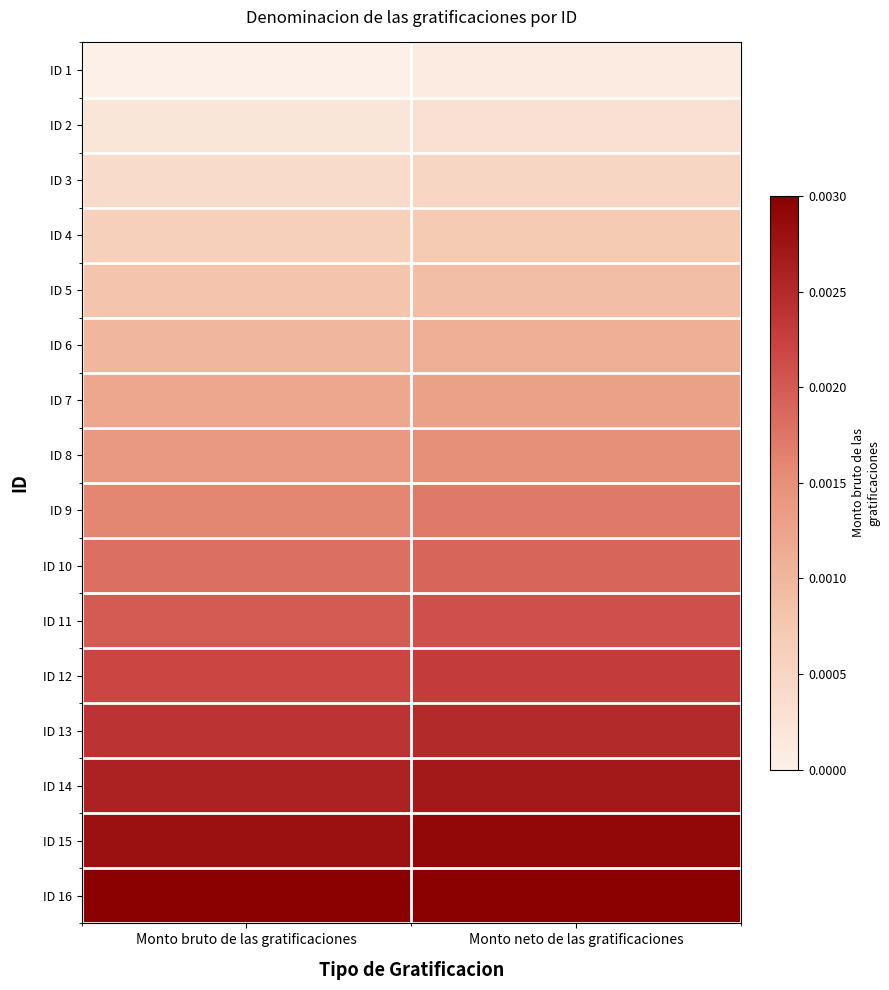

Reading left to right, transcribe all the data shown in this chart.

ID 1: Monto bruto de las gratificaciones=0.0	Monto neto de las gratificaciones=0.0
ID 2: Monto bruto de las gratificaciones=0.0	Monto neto de las gratificaciones=0.0
ID 3: Monto bruto de las gratificaciones=0.0	Monto neto de las gratificaciones=0.0
ID 4: Monto bruto de las gratificaciones=0.0	Monto neto de las gratificaciones=0.0
ID 5: Monto bruto de las gratificaciones=0.0	Monto neto de las gratificaciones=0.0
ID 6: Monto bruto de las gratificaciones=0.0	Monto neto de las gratificaciones=0.0
ID 7: Monto bruto de las gratificaciones=0.0	Monto neto de las gratificaciones=0.0
ID 8: Monto bruto de las gratificaciones=0.0	Monto neto de las gratificaciones=0.0
ID 9: Monto bruto de las gratificaciones=0.0	Monto neto de las gratificaciones=0.0
ID 10: Monto bruto de las gratificaciones=0.0	Monto neto de las gratificaciones=0.0
ID 11: Monto bruto de las gratificaciones=0.0	Monto neto de las gratificaciones=0.0
ID 12: Monto bruto de las gratificaciones=0.0	Monto neto de las gratificaciones=0.0
ID 13: Monto bruto de las gratificaciones=0.0	Monto neto de las gratificaciones=0.0
ID 14: Monto bruto de las gratificaciones=0.0	Monto neto de las gratificaciones=0.0
ID 15: Monto bruto de las gratificaciones=0.0	Monto neto de las gratificaciones=0.0
ID 16: Monto bruto de las gratificaciones=0.0	Monto neto de las gratificaciones=0.0